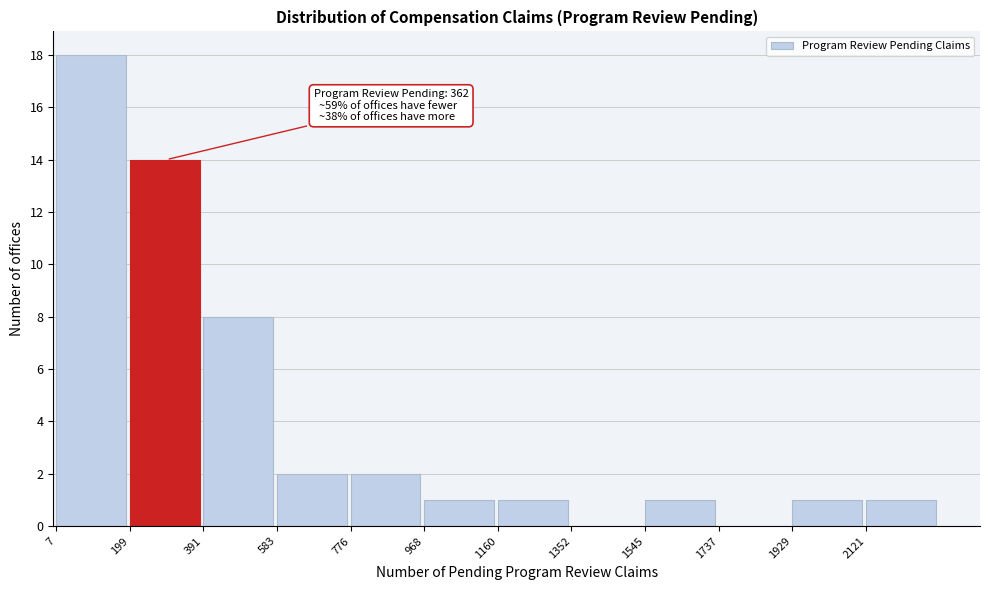

Over which range of the x-axis is the bar tallest?

0 to 200